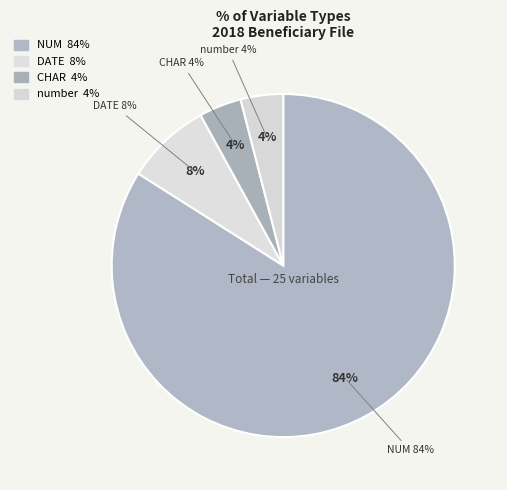

Does number represent more than half of the total?

No